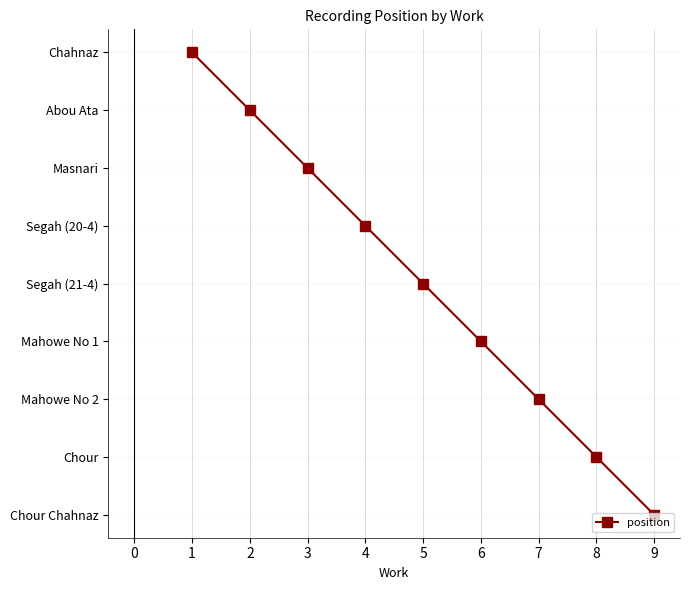

Rank the categories by value from lowest to highest.

1, 2, 3, 4, 5, 6, 7, 8, 9